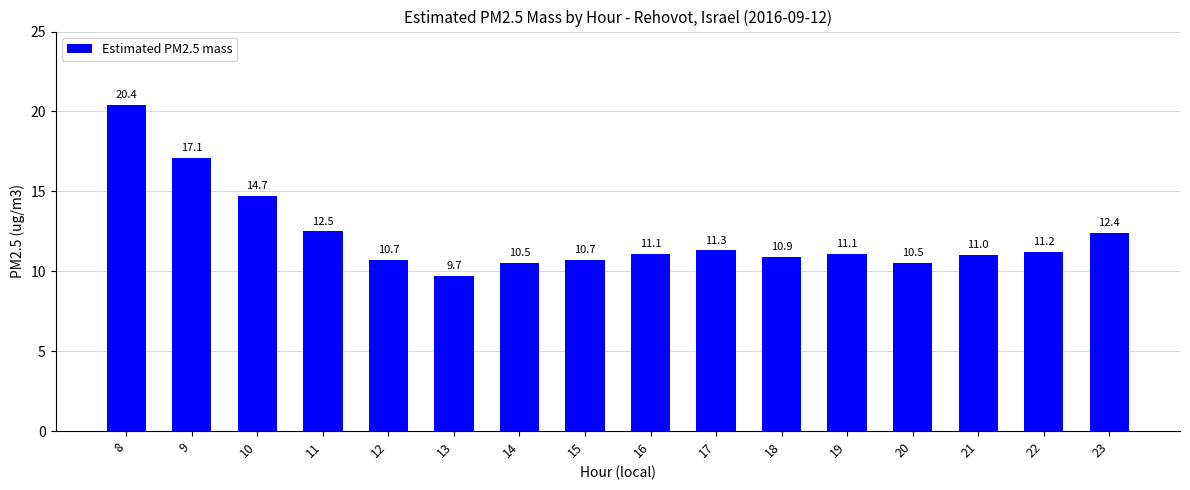

True or false: the data shows 10.9 at 18.

True